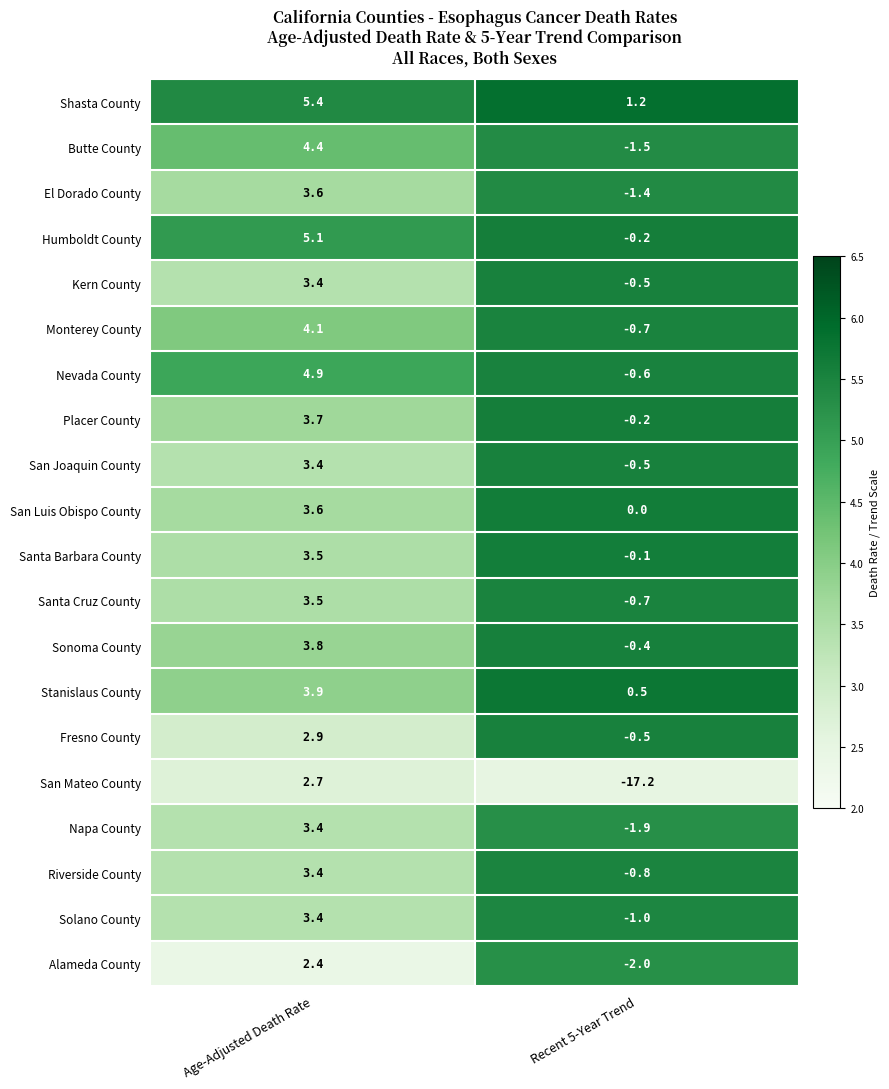

Which series has the largest total across all categories?

Shasta County